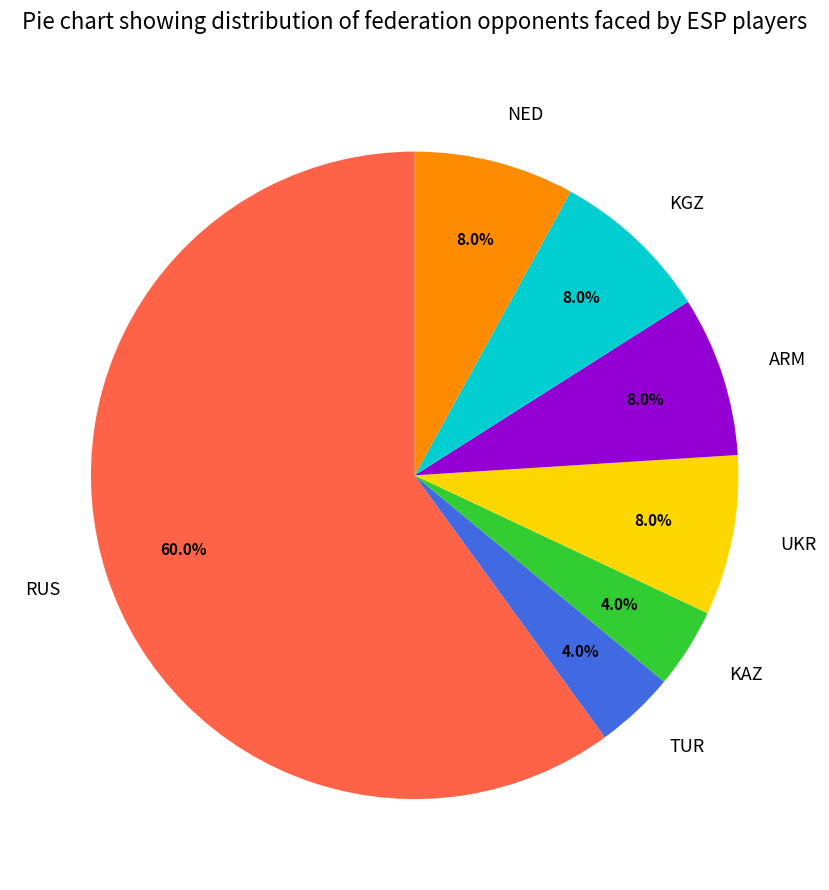

What percentage is the RUS slice, to the nearest percent?

60%